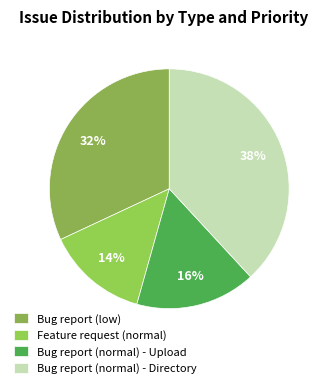

How many slices are in this pie chart?

4